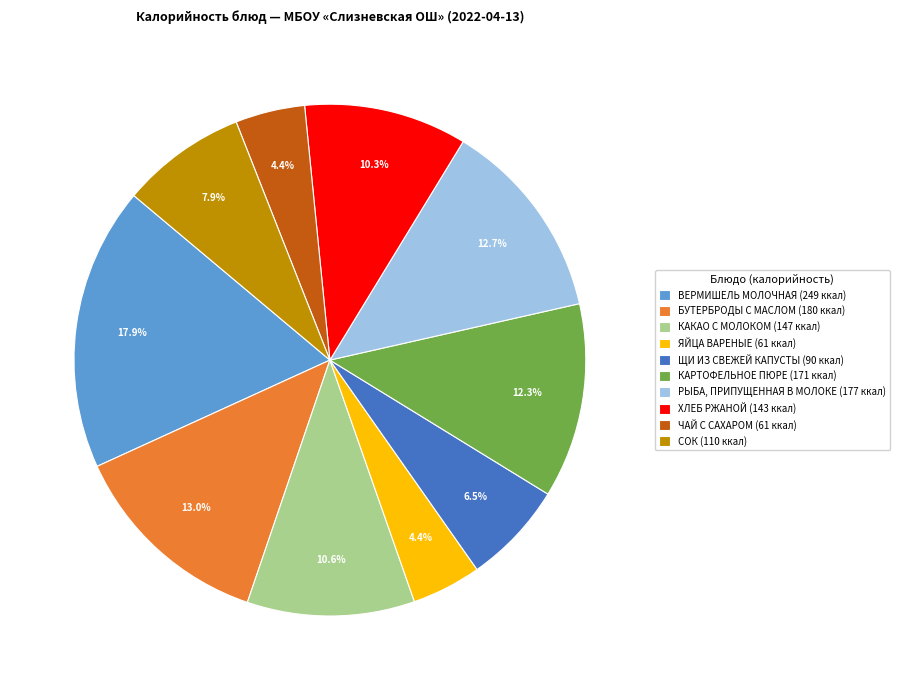

How many segments does this pie chart have?

10